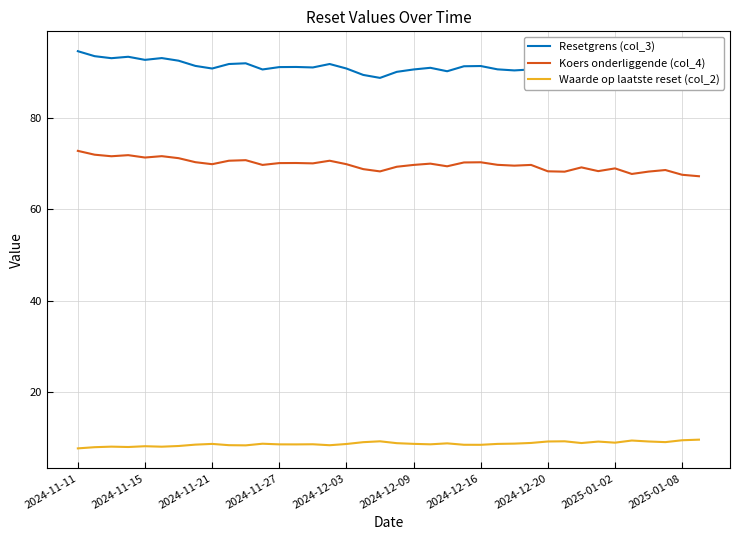

What is the total value across all series at 22?

168.4